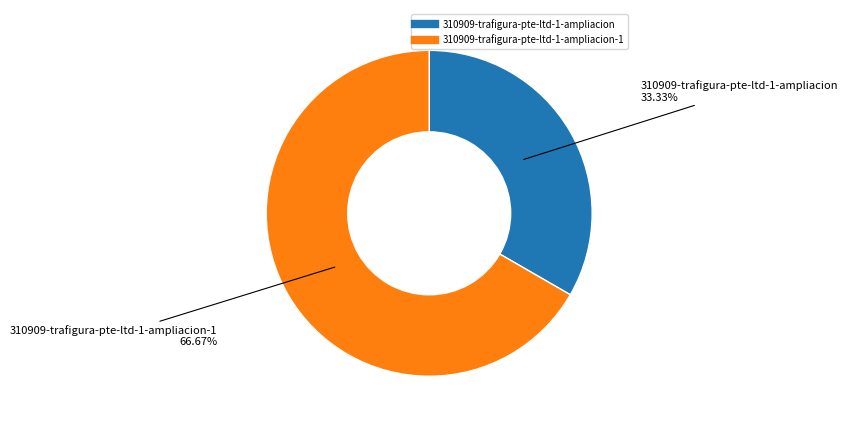

Does any single category account for the majority?

Yes